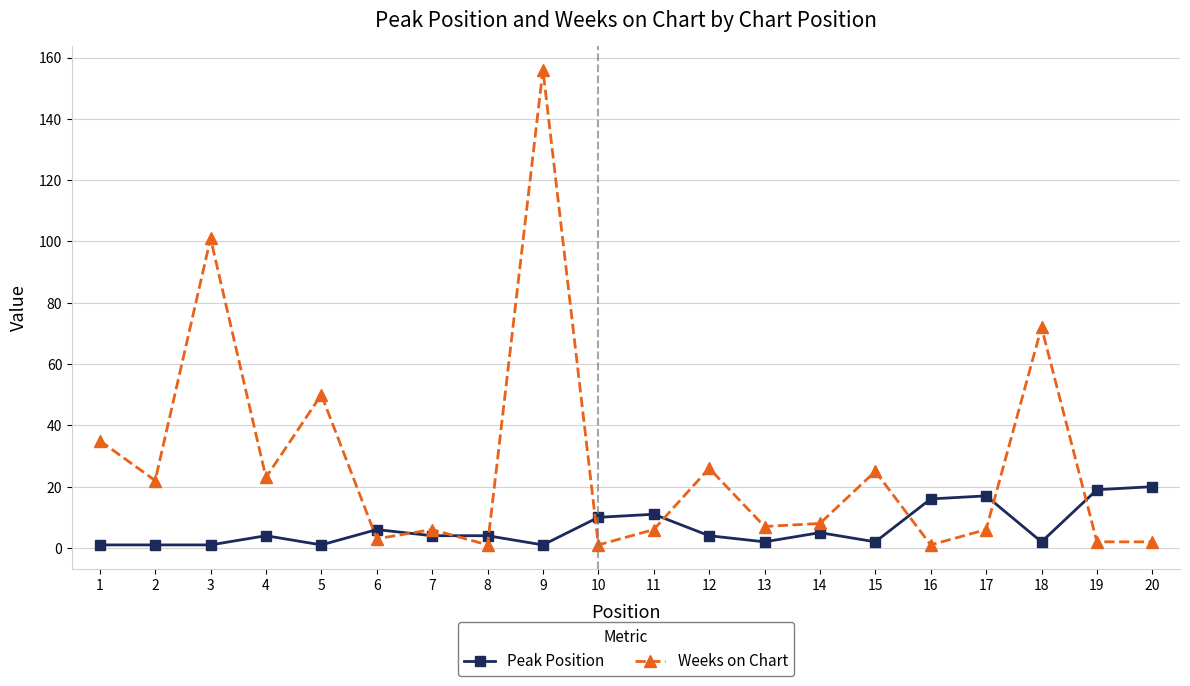

Which series changed the most between 7 and 19?

Peak Position